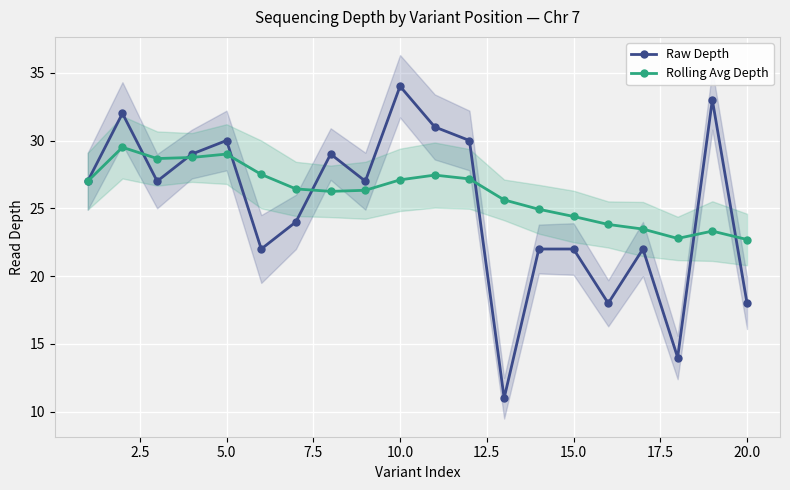

What is the lowest value of the Raw Depth series?

11.0